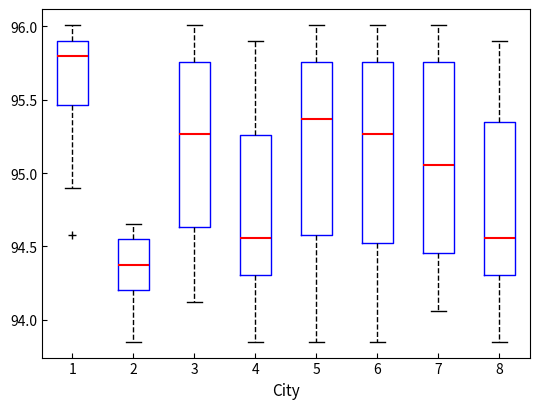

Reading left to right, read every box against the y-axis: the position of its median line, the range the box covers, and the ends of its whiskers. The values are not printed on the chart, so give them approximately, as read against the axis.

1: median 95.80, box 95.45 to 95.90, whiskers 94.90 to 96.00
2: median 94.35, box 94.20 to 94.55, whiskers 93.85 to 94.65
3: median 95.25, box 94.65 to 95.75, whiskers 94.10 to 96.00
4: median 94.55, box 94.30 to 95.25, whiskers 93.85 to 95.90
5: median 95.35, box 94.60 to 95.75, whiskers 93.85 to 96.00
6: median 95.25, box 94.55 to 95.75, whiskers 93.85 to 96.00
7: median 95.05, box 94.45 to 95.75, whiskers 94.05 to 96.00
8: median 94.55, box 94.30 to 95.35, whiskers 93.85 to 95.90